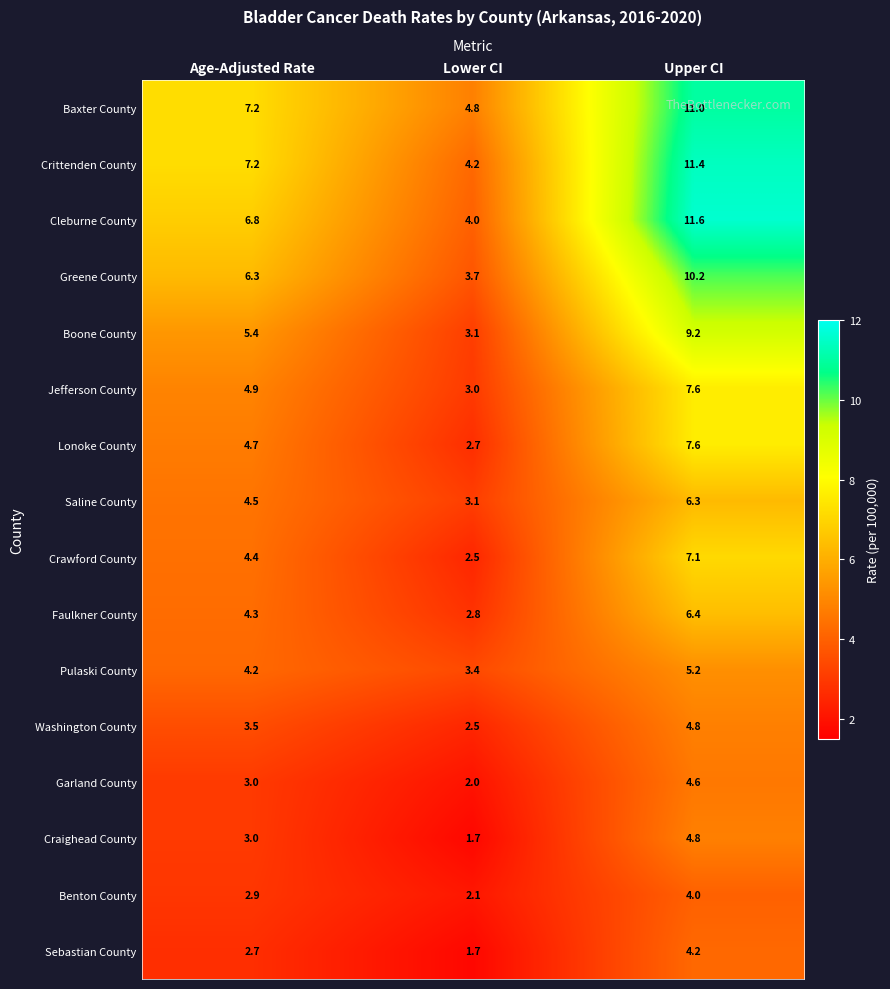

Which series changed the most between Lower CI and Upper CI?

Cleburne County